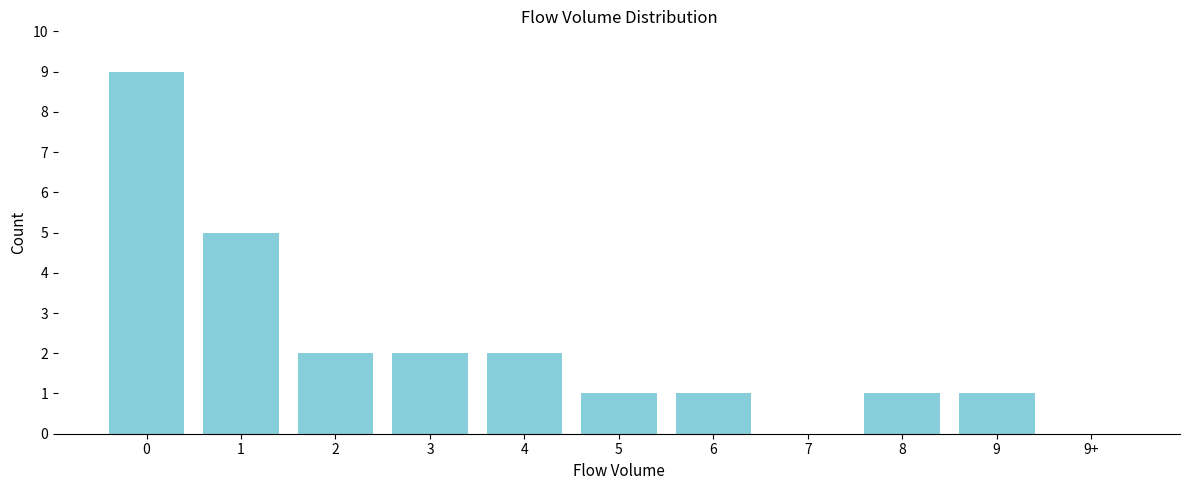

Reading left to right, extract all data points from this chart.

0=9	1=5	2=2	3=2	4=2	5=1	6=1	7=0	8=1	9=1	9+=0